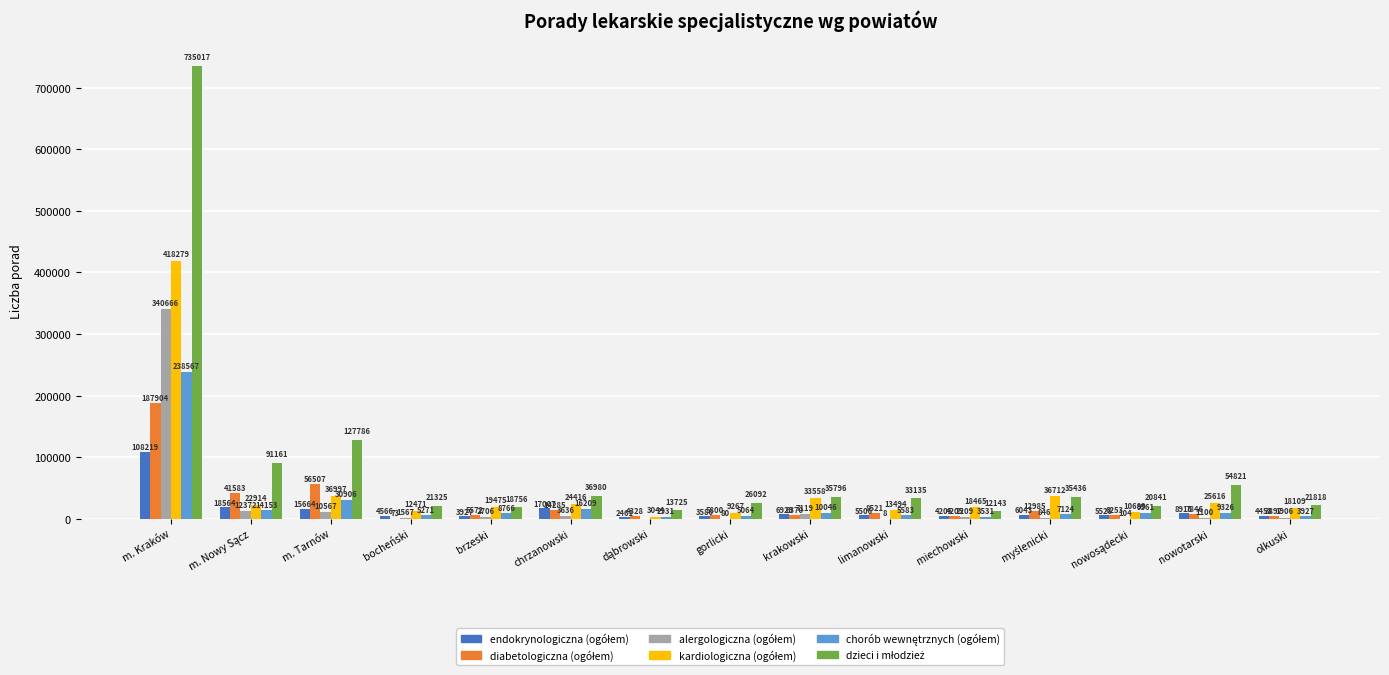

At which category is the sum across all series the highest?

m. Kraków